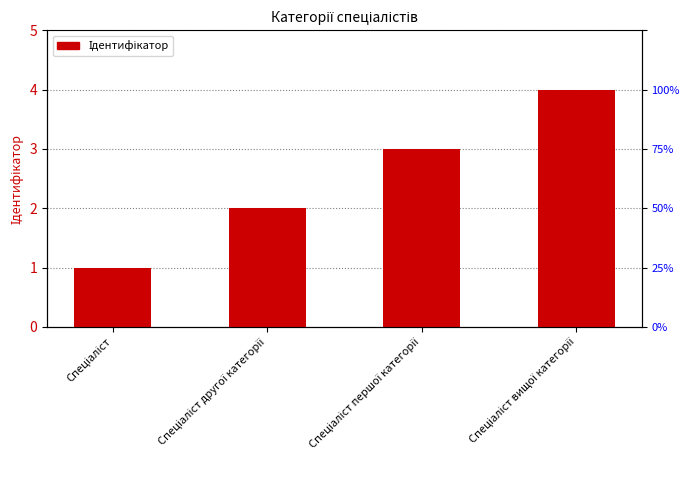

Which label corresponds to the largest value in the chart?

Спеціаліст вищої категорії